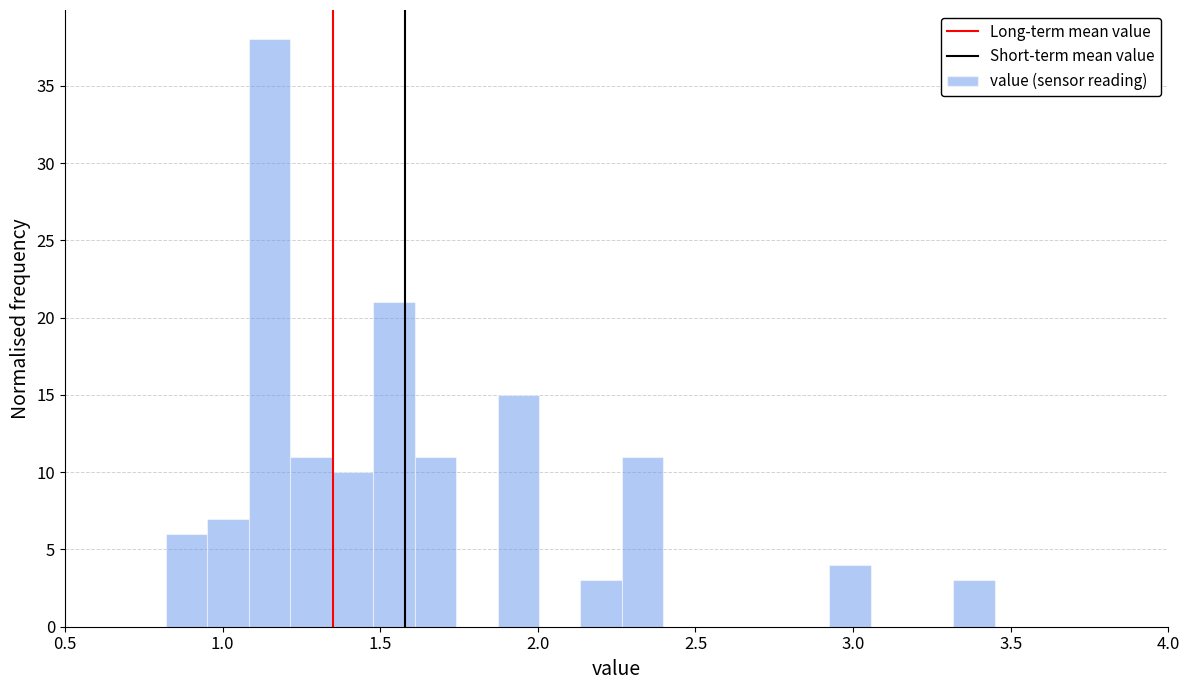

Read against the x-axis, roughly where is the centre of the tallest bar?

1.15